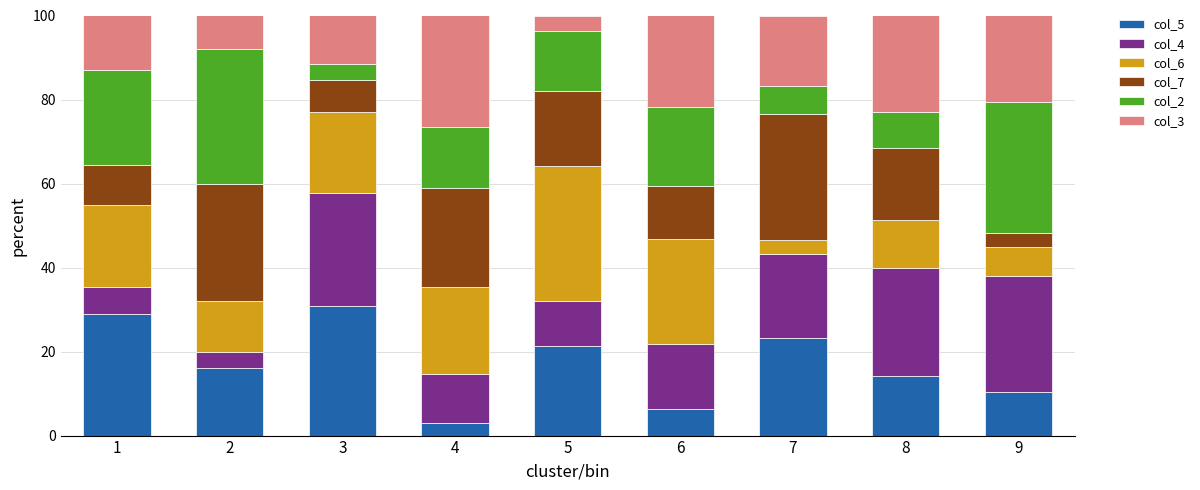

What is the maximum value for col_5?

30.8